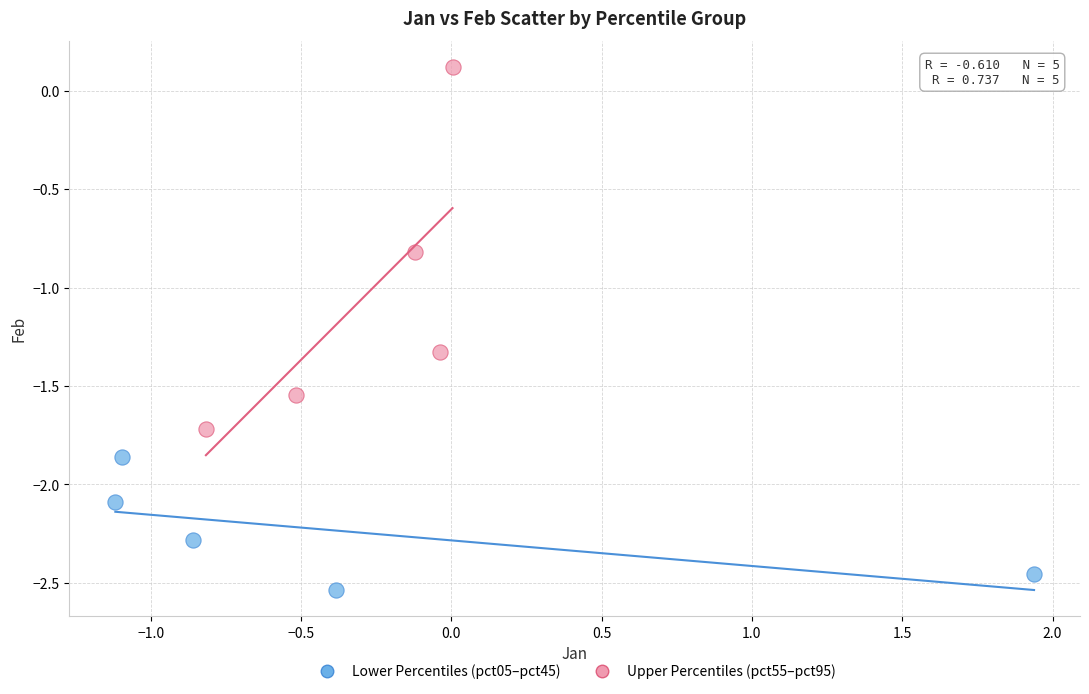

Which series contains the lowest Y value?

Lower Percentiles (pct05–pct45)